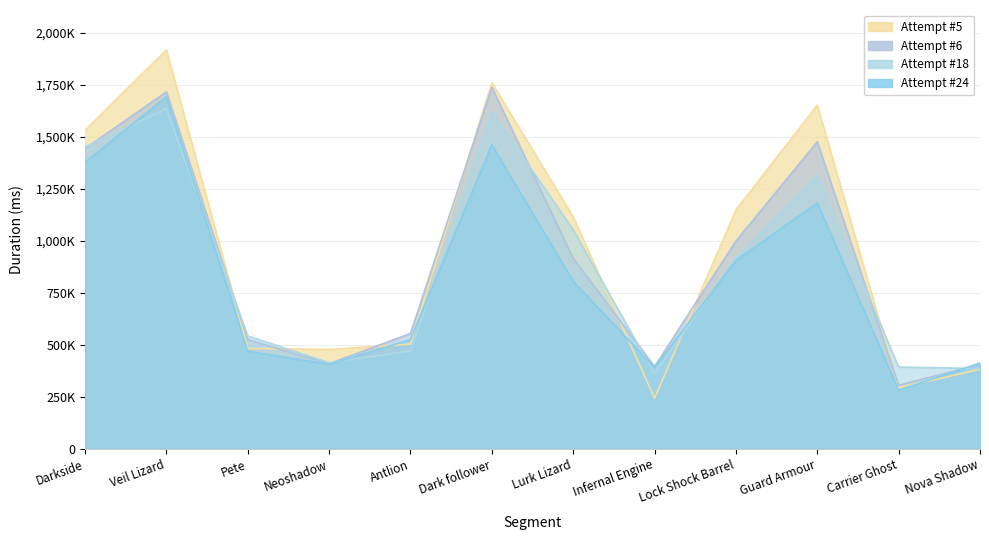

Rank the series by their maximum value, from highest to lowest.

Attempt #5's Duration (ms), Attempt #6's Duration (ms), Attempt #24's Duration (ms), Attempt #18's Duration (ms)